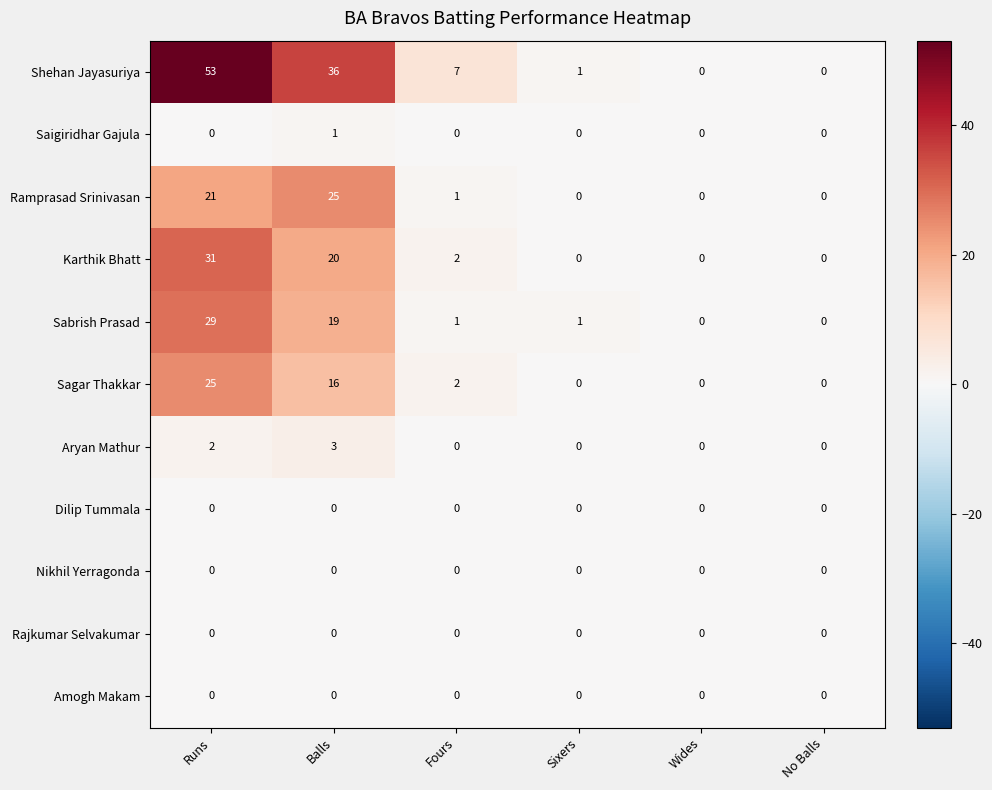

Which category has the highest value across all series?

Runs